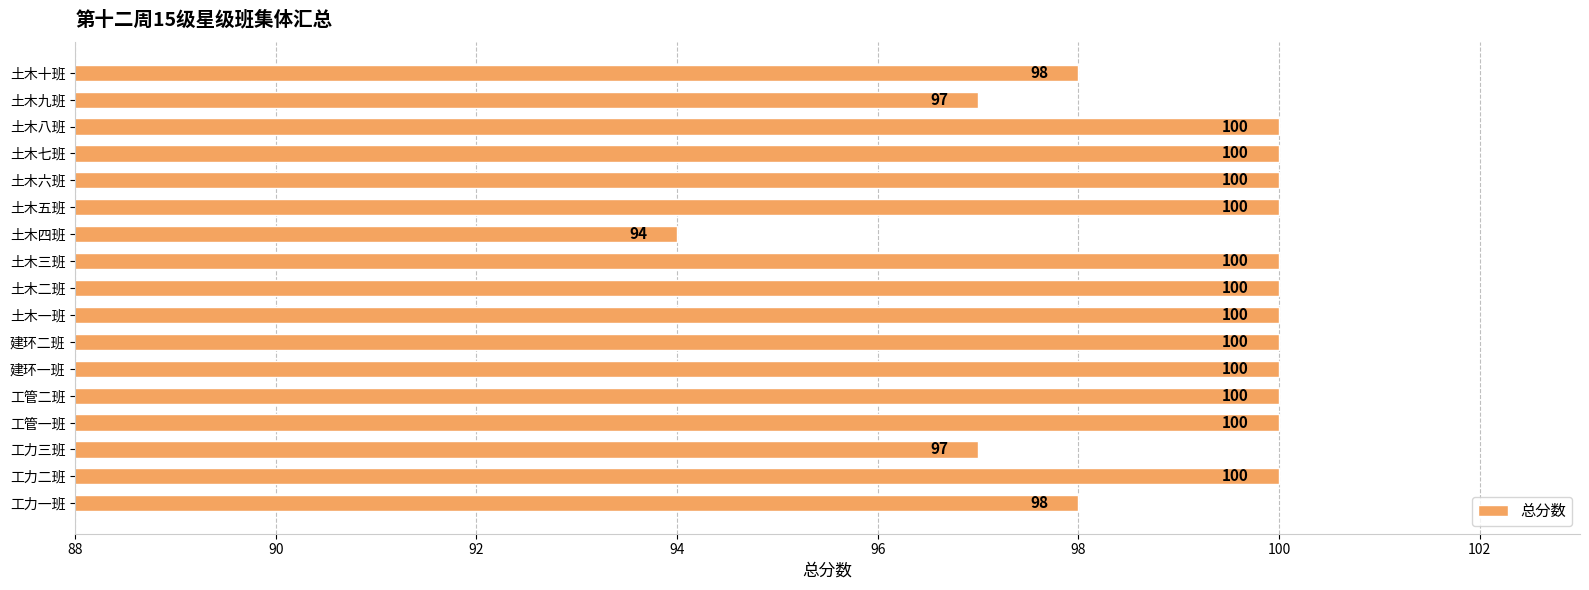

What is the change in value from 工力三班 to 土木二班?

+3